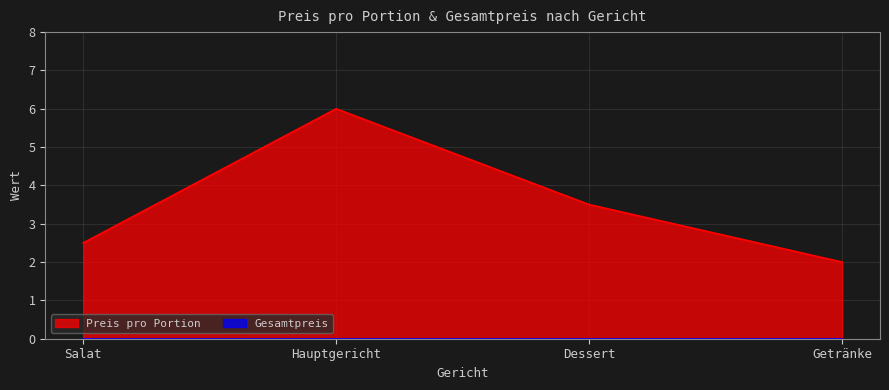

What is the difference between the maximum and second lowest values?

3.5